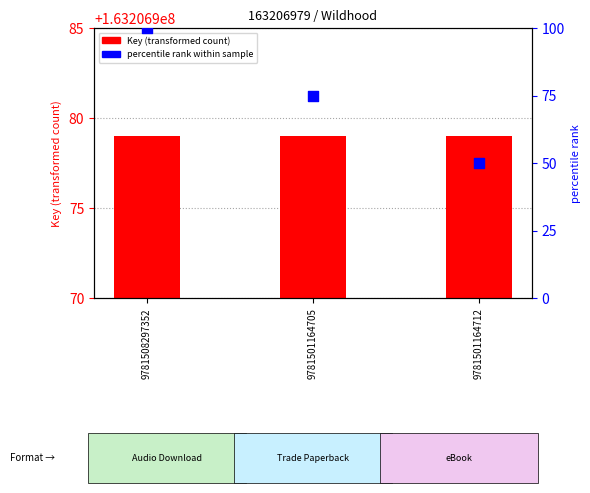

At which category is the sum across all series the highest?

9781508297352